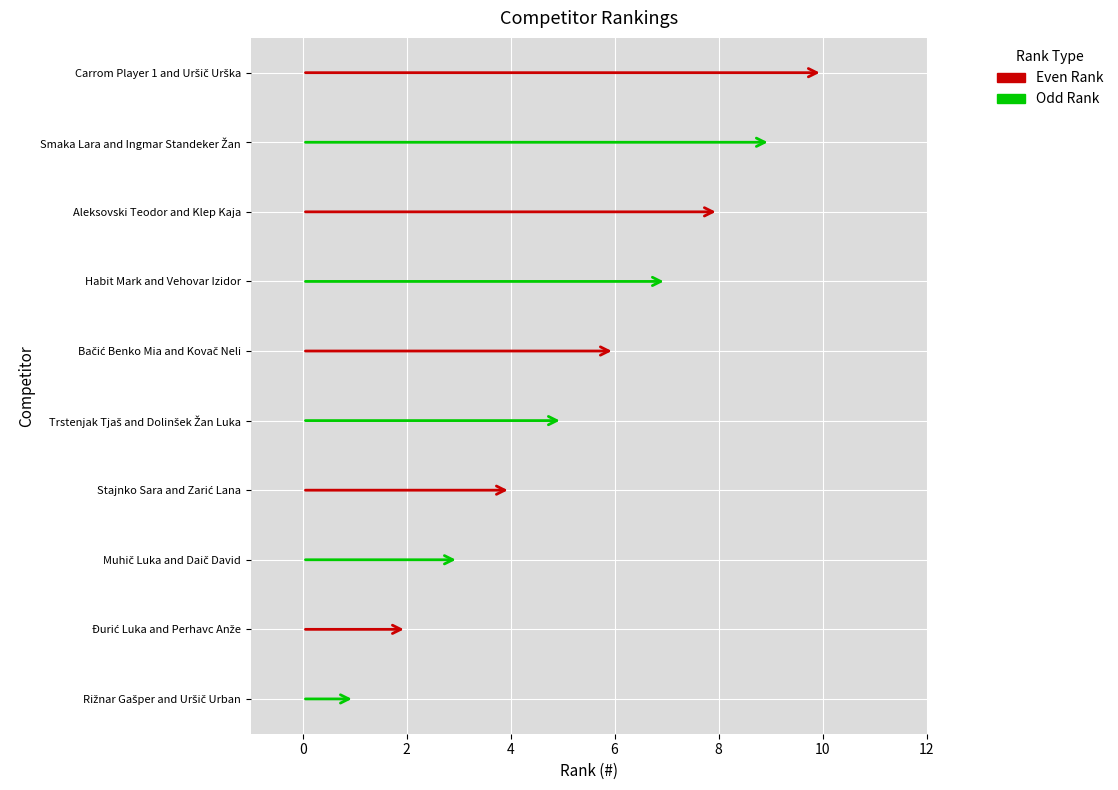

What is the label of the 4th bar from the left?

Stajnko Sara and Zarić Lana